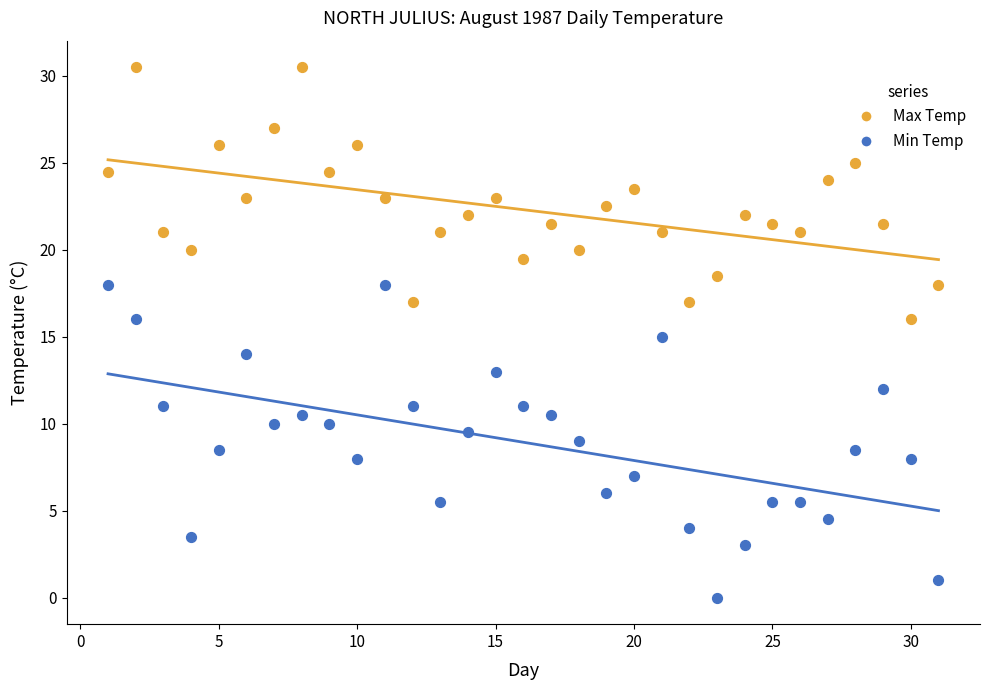

Across all data points, what is the range of X values (max minus min)?

30.0